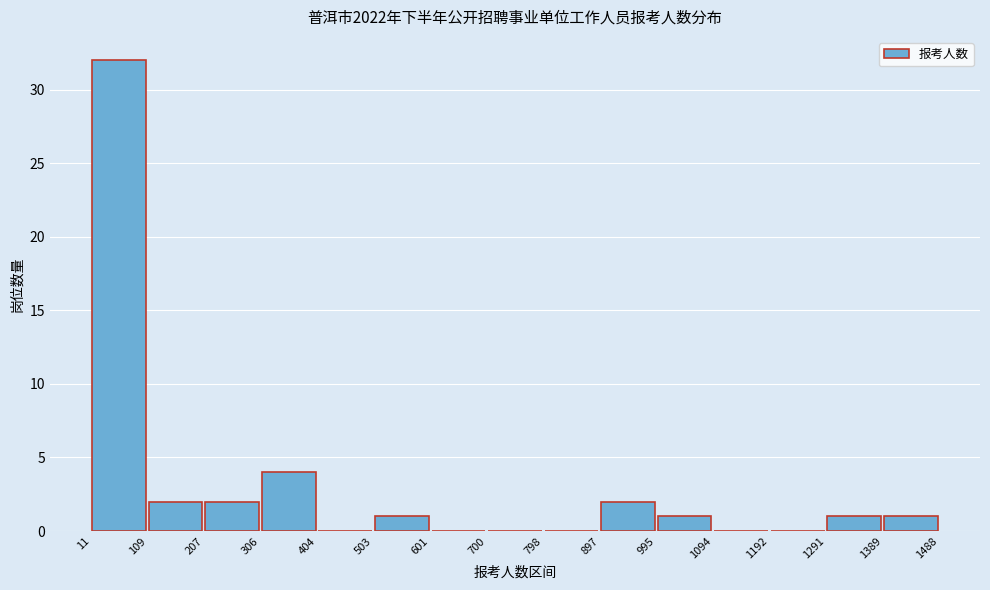

Over which range of the x-axis is the bar tallest?

11 to 109